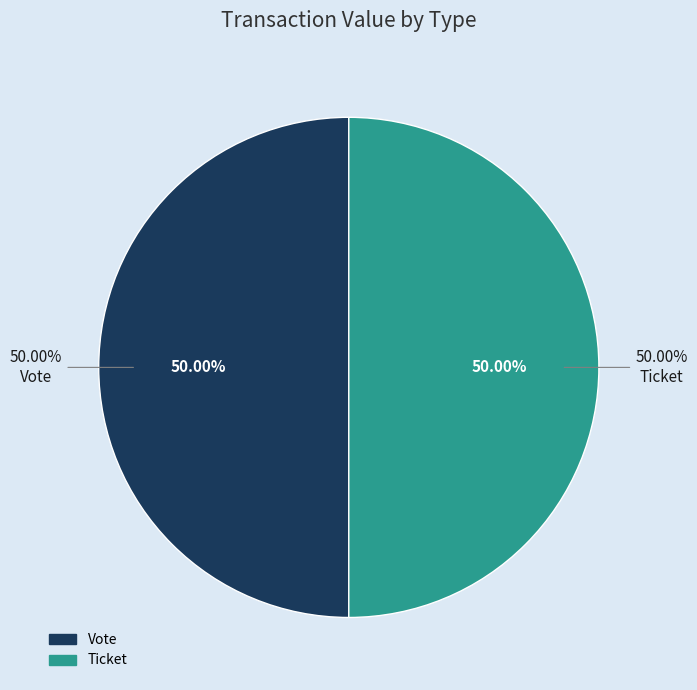

True or false: Ticket accounts for 1% of the total.

False